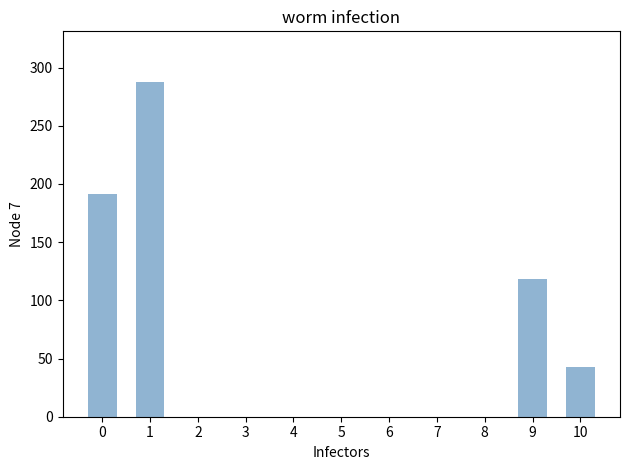

What is the sum of all values?

640